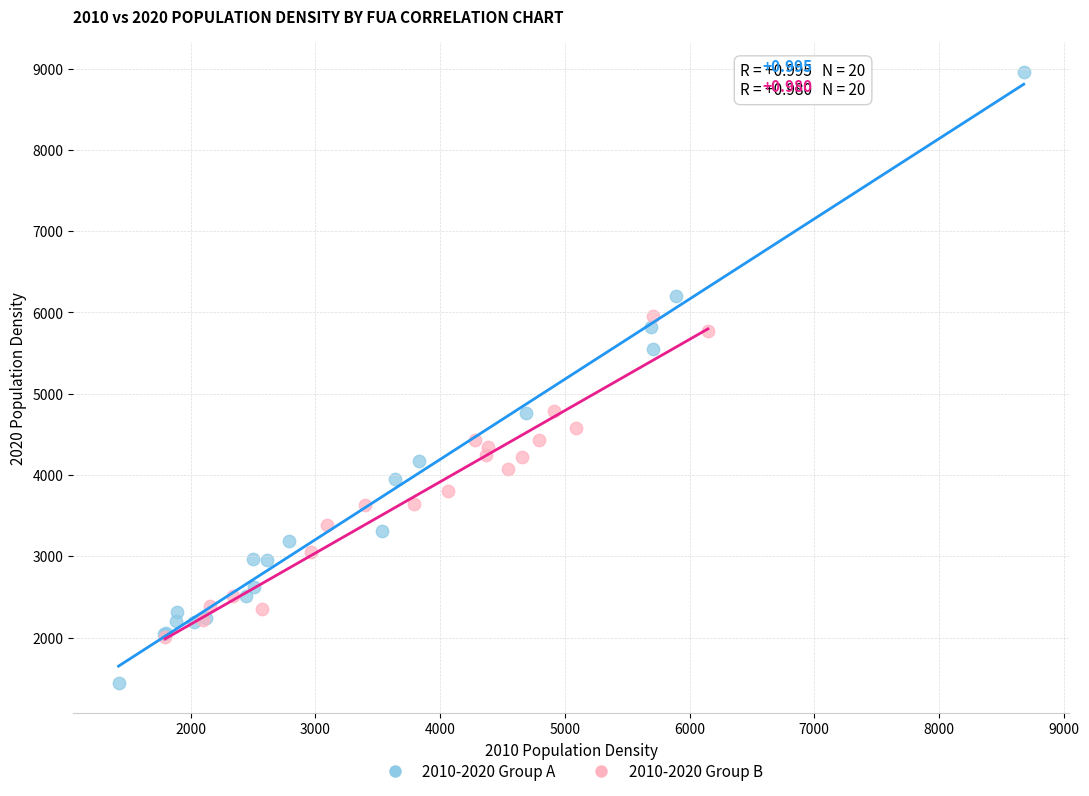

Which series reaches the minimum Y coordinate?

2010-2020 Group A